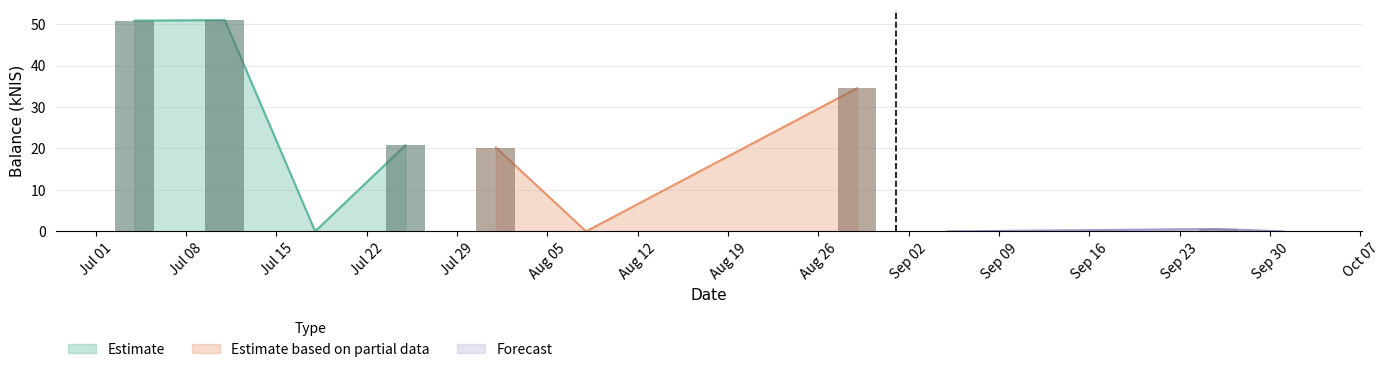

What position from the right is 2024-09-05?

3